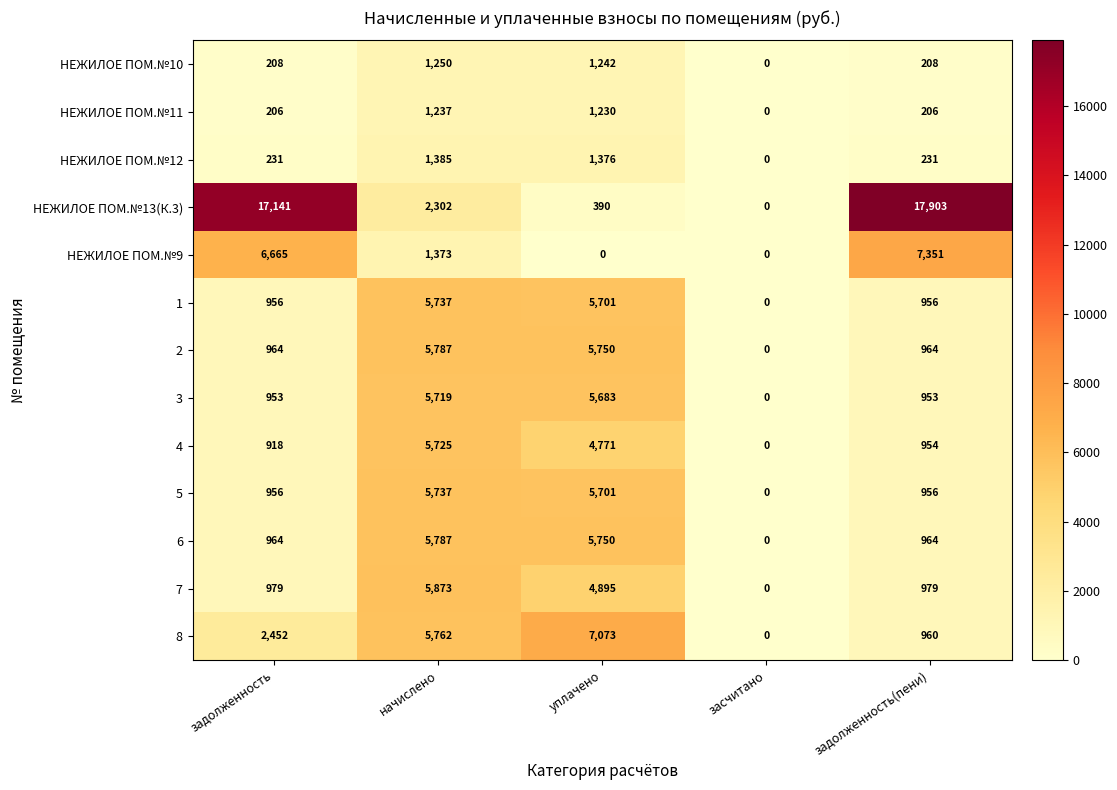

What is the difference between the second highest and second lowest values in the 4 series?

3853